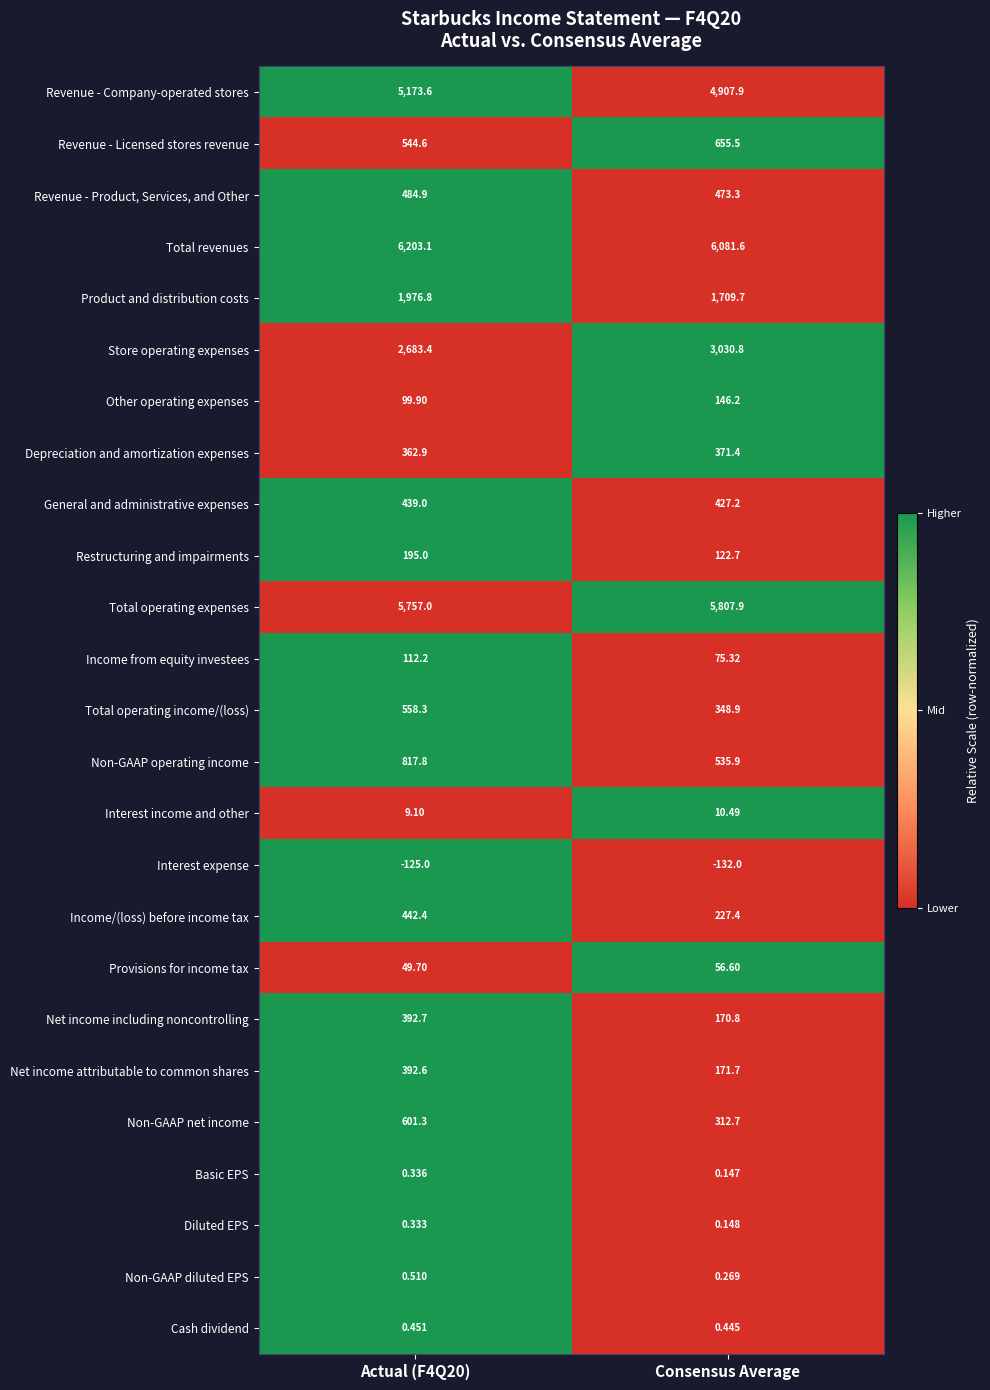

At how many categories does at least one series exceed 0?

2